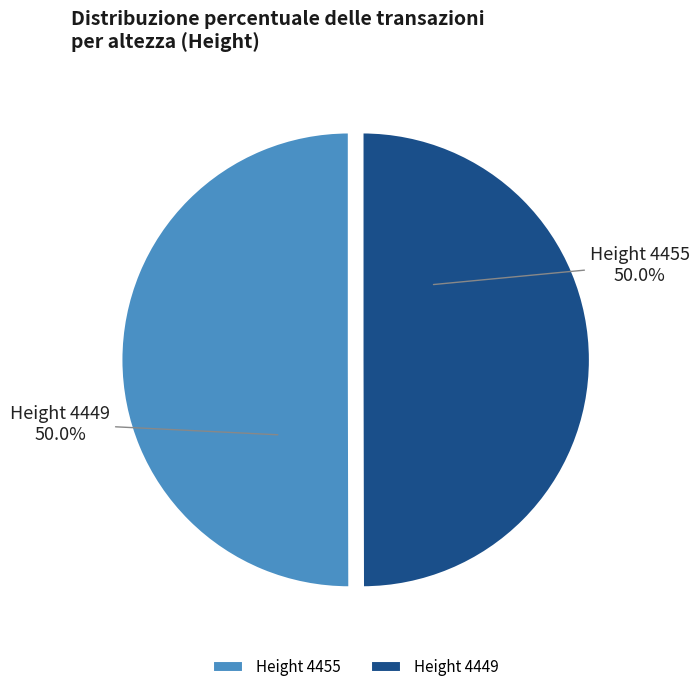

Count the number of slices in the pie.

2